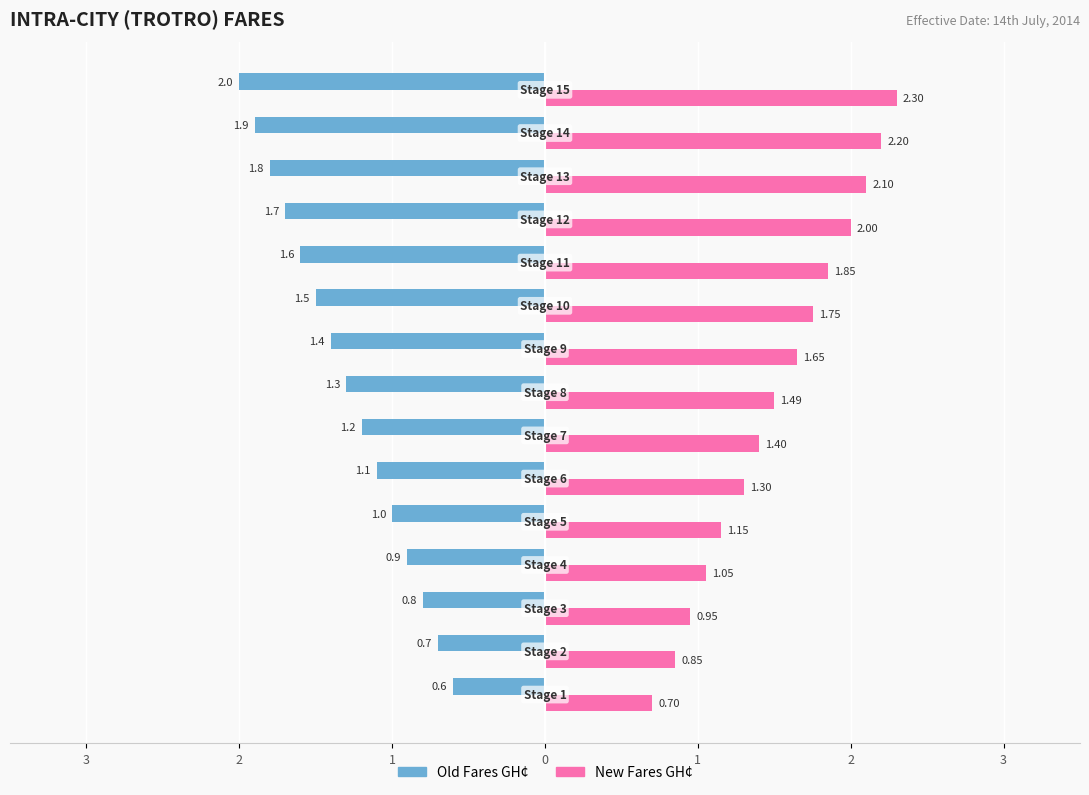

Count the number of categories in the chart.

15